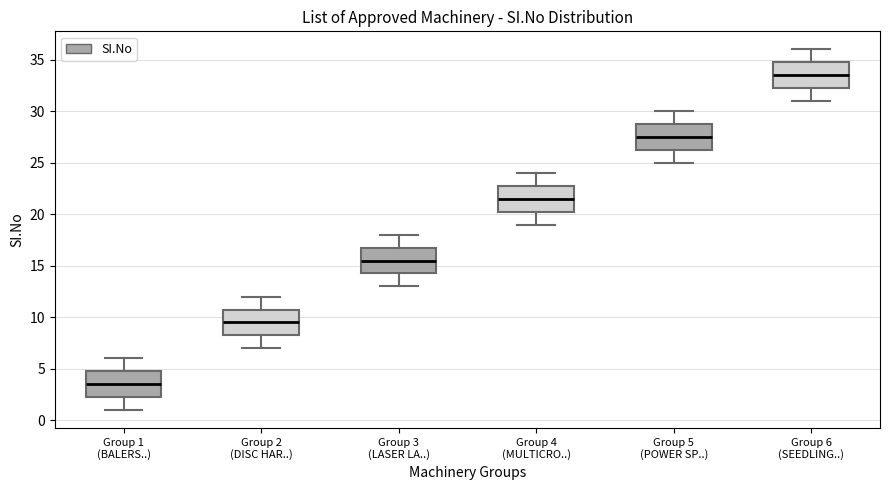

Which box's median line is the lowest?

Group 1 (BALERS..)